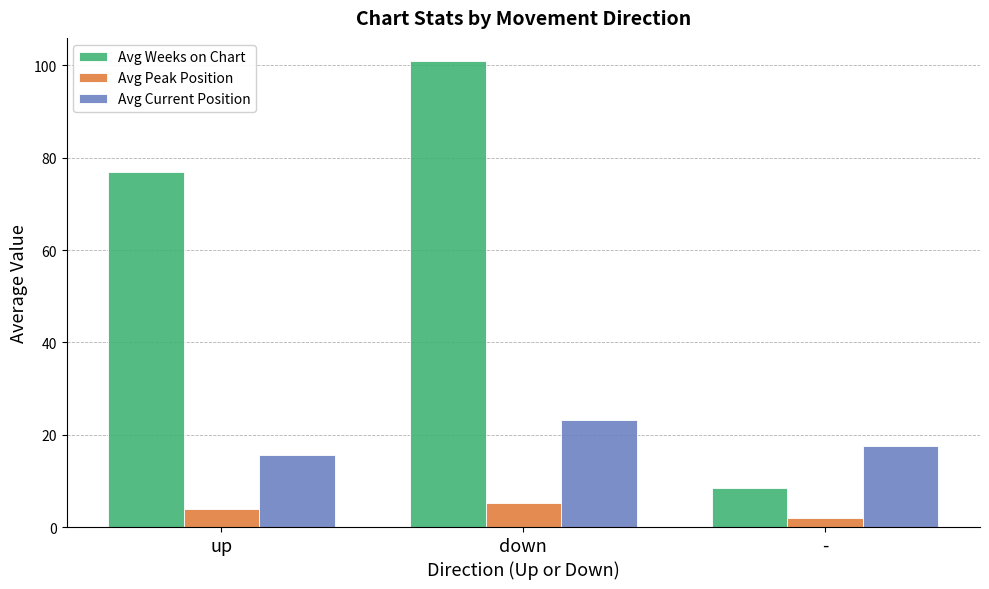

Which series has the widest spread of values?

Avg Weeks on Chart